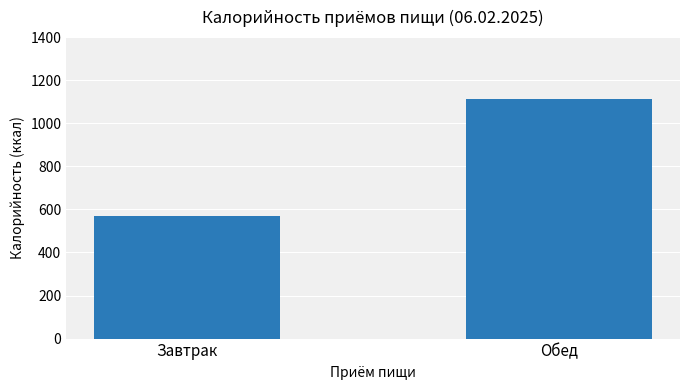

What is the minimum value shown in the chart?

568.3